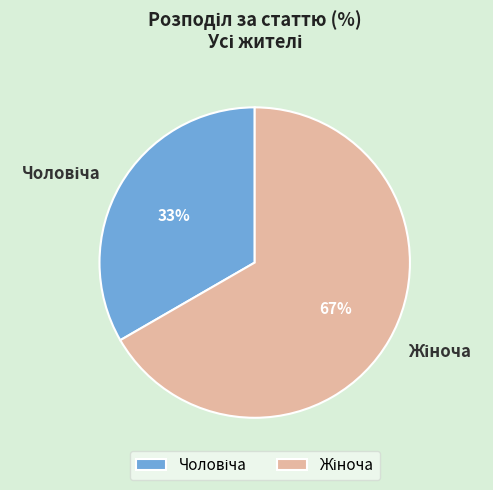

To the nearest percent, what is the average slice percentage?

50%